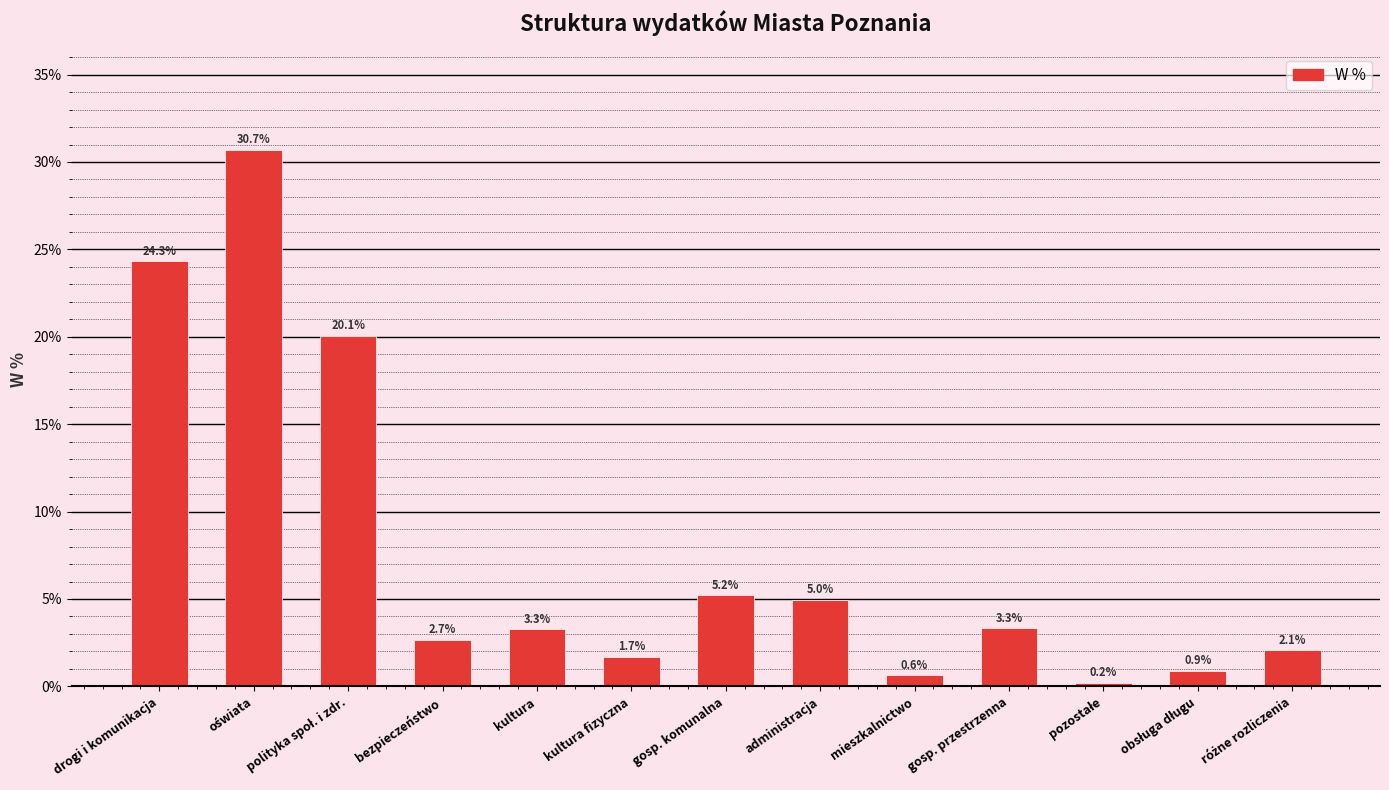

True or false: the data shows 7.1 at drogi i komunikacja.

False